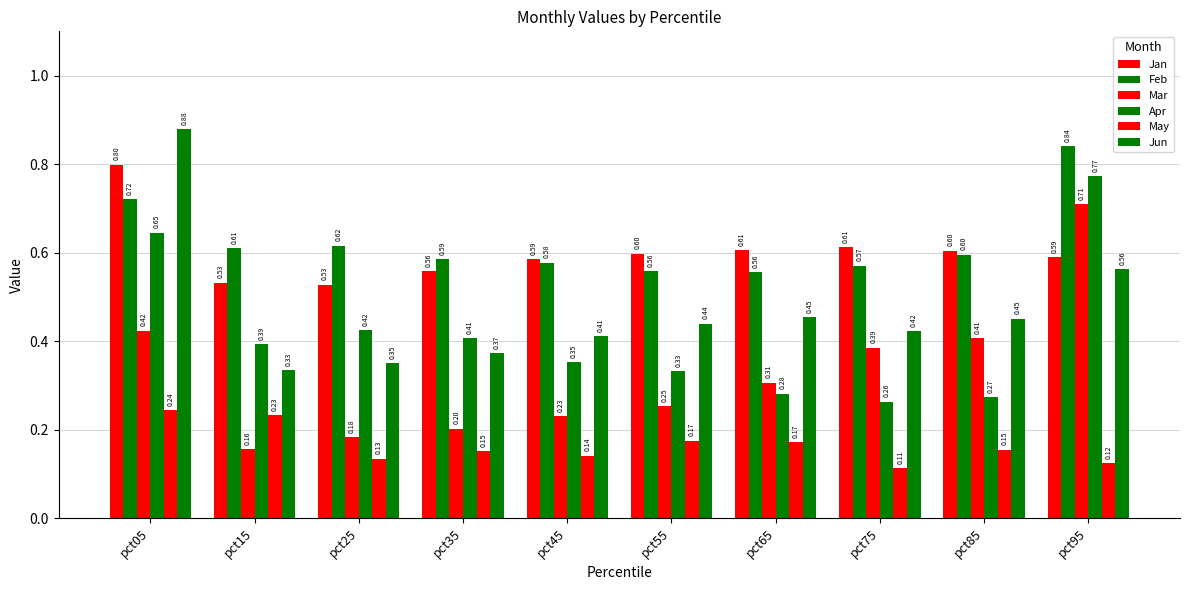

How many series are shown in this chart?

6